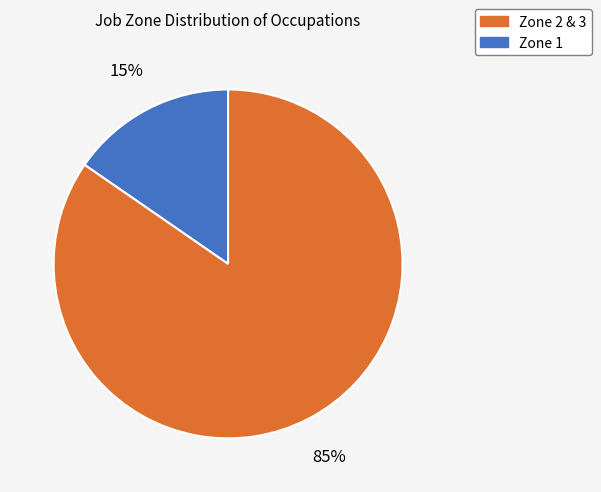

Count the number of slices in the pie.

2